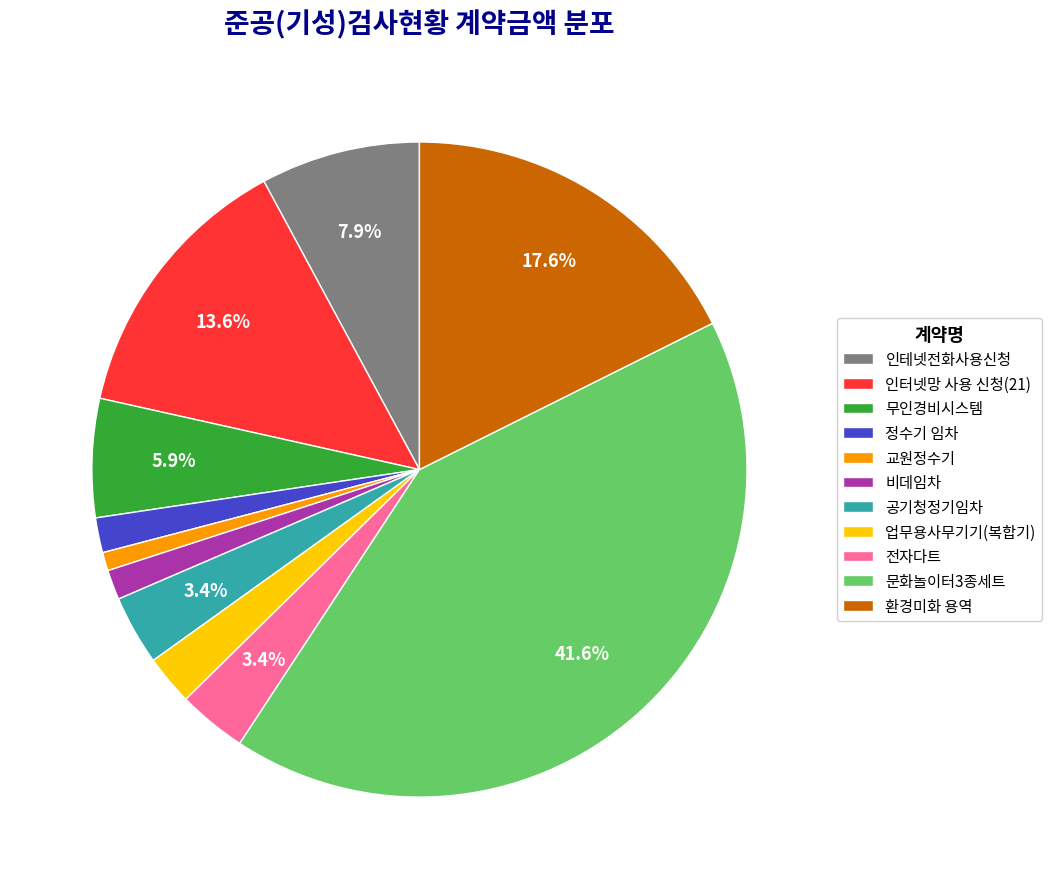

True or false: 업무용사무기기(복합기) accounts for 8% of the total.

False